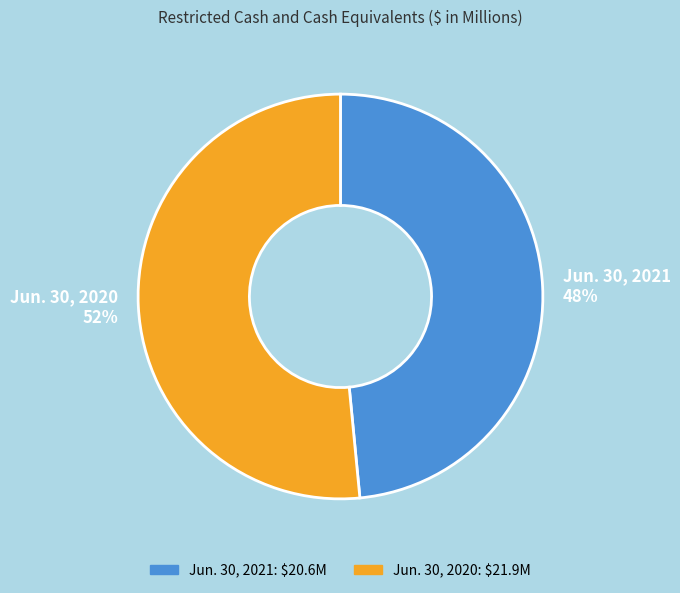

To the nearest percent, what is the average slice percentage?

50%